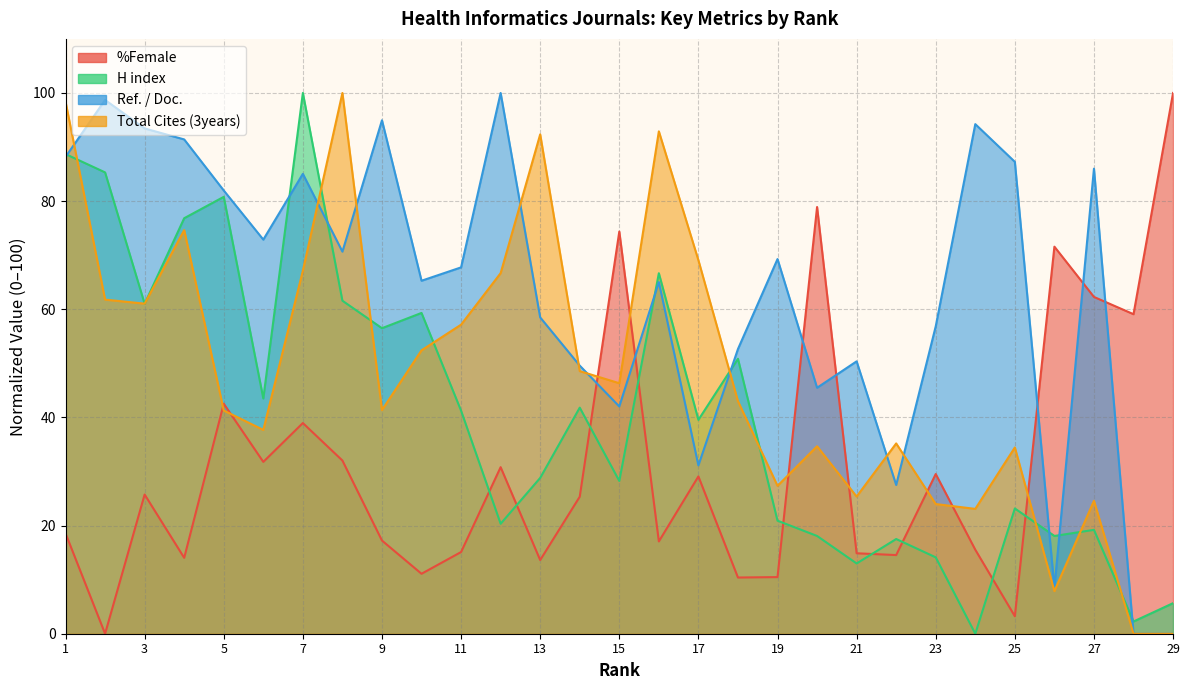

Does the chart have visible grid lines?

Yes